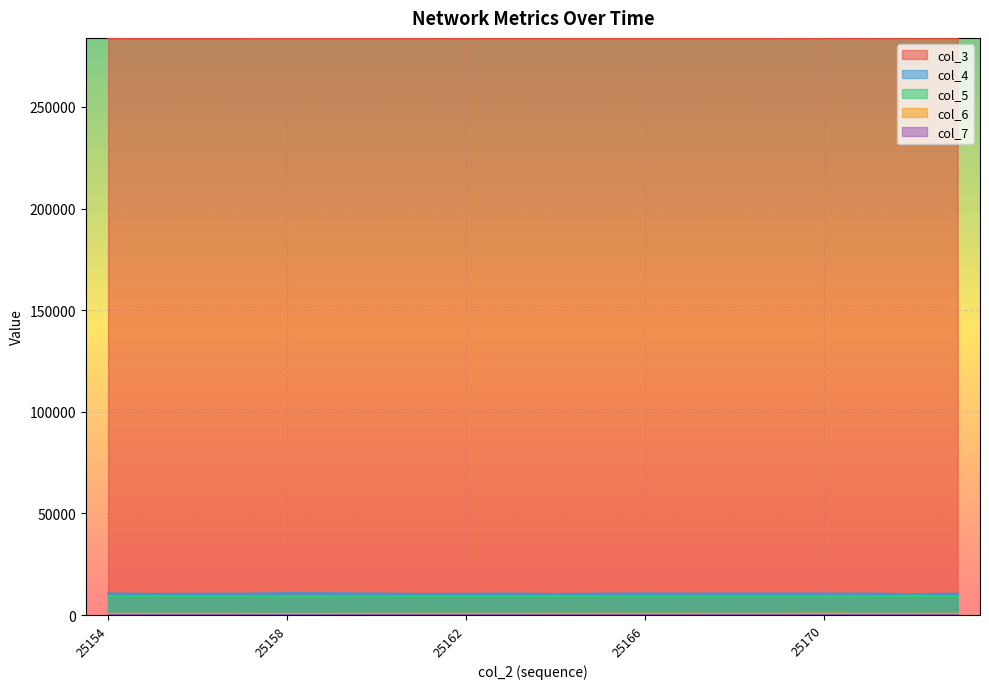

True or false: col_3 has more than 2 points higher than both neighbors.

False